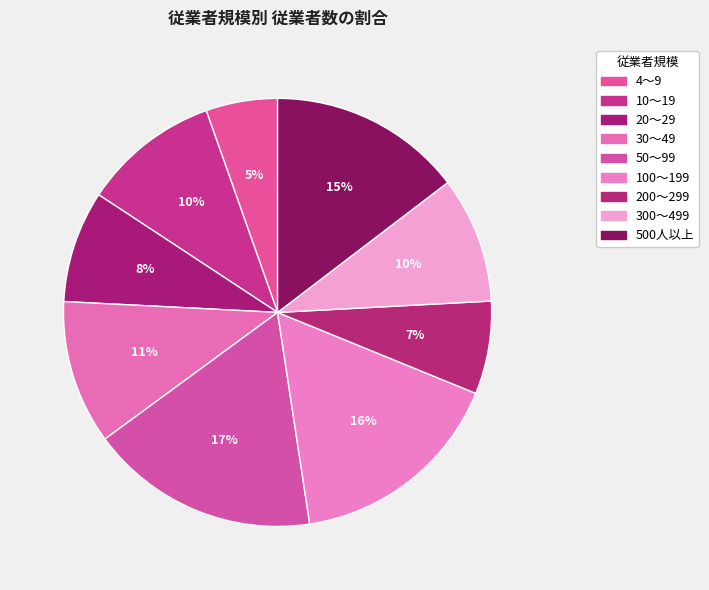

To the nearest percent, what is the average slice percentage?

11%